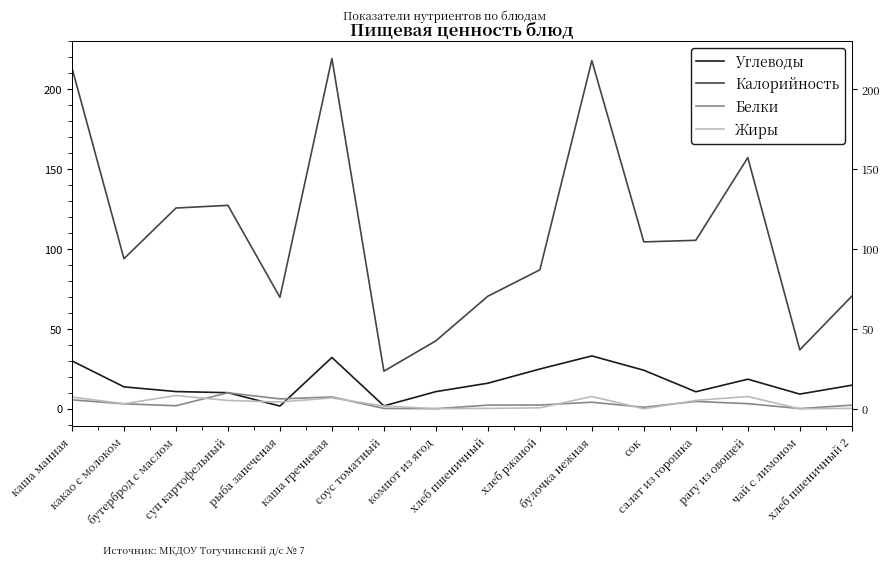

How many times do Жиры and Углеводы cross each other?

2